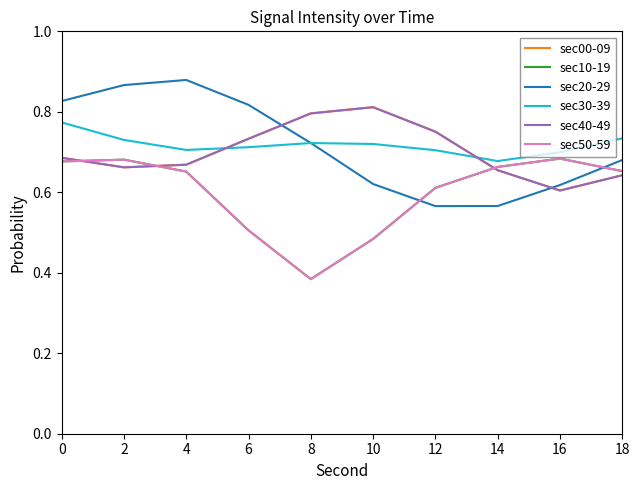

Does the chart have visible grid lines?

No